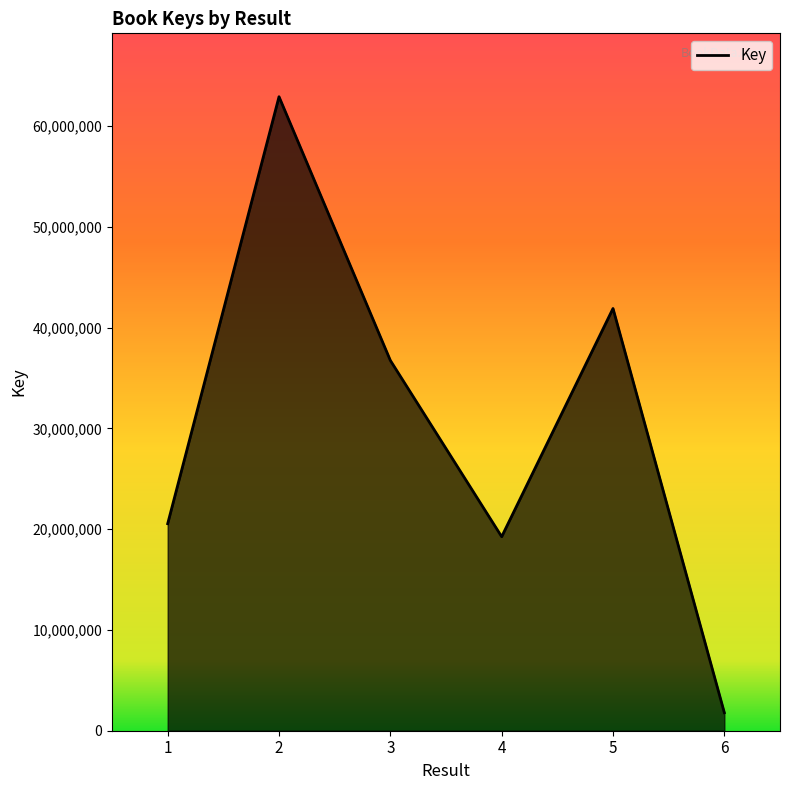

Which has a higher value, 2 or 4?

2